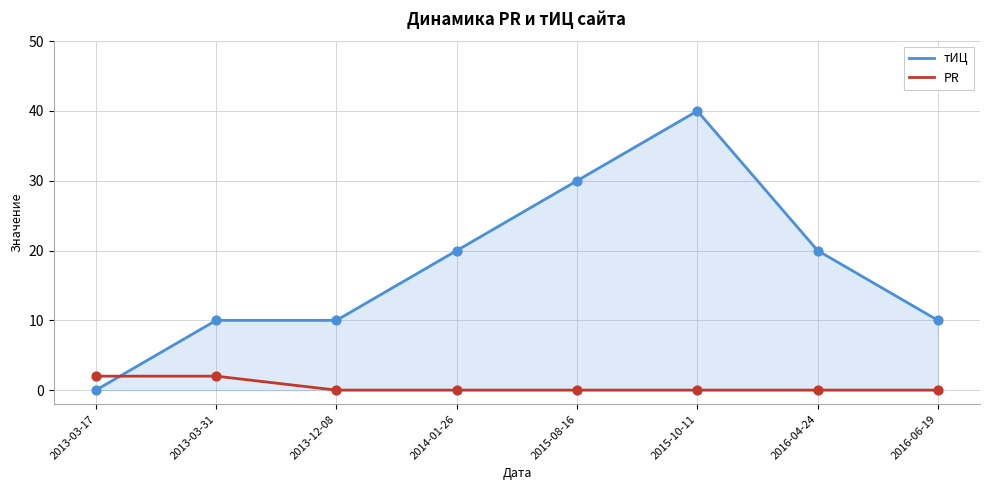

At which category is the sum across all series the highest?

2015-10-11